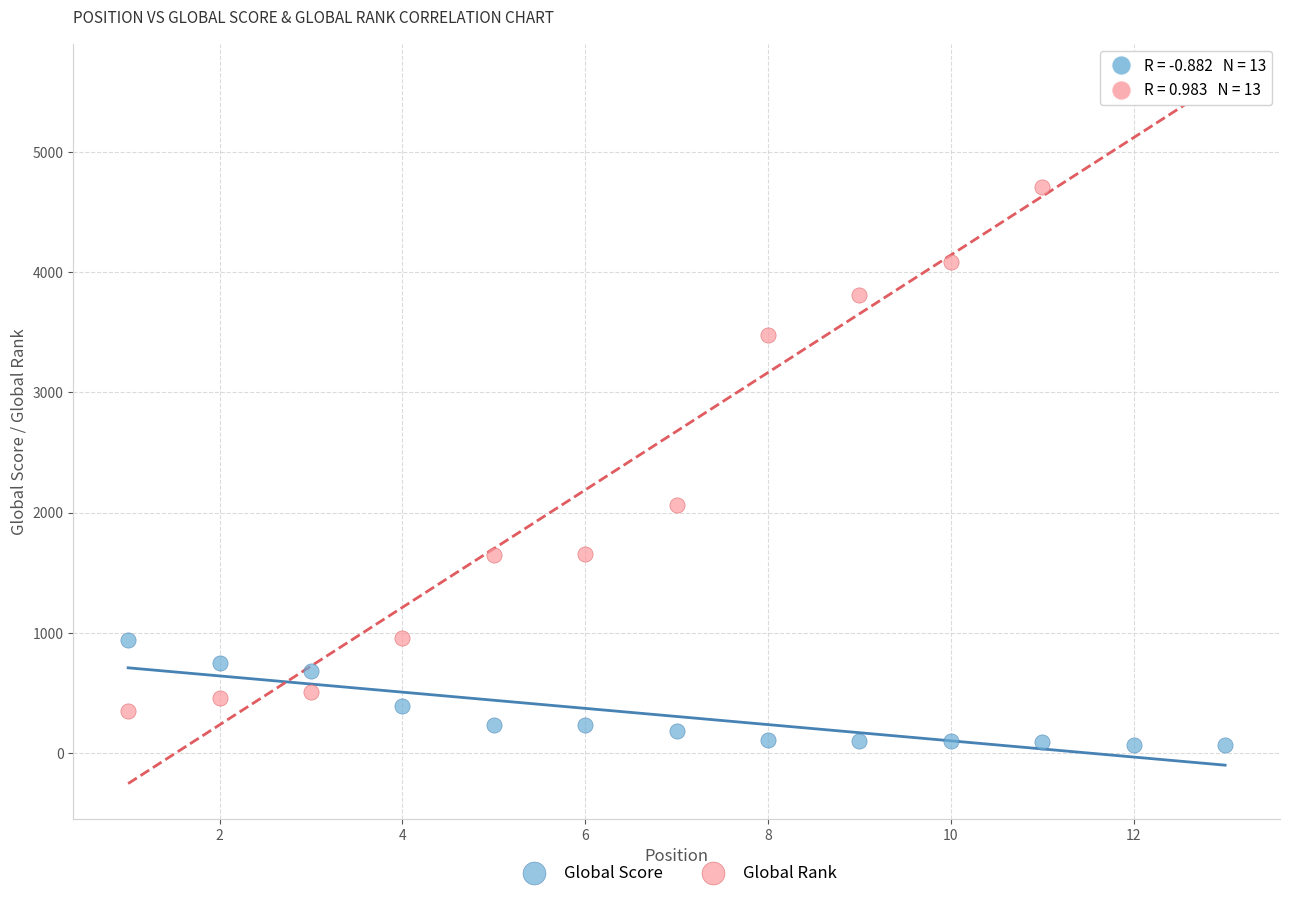

What are all the series names shown in the legend?

Global Score, Global Rank